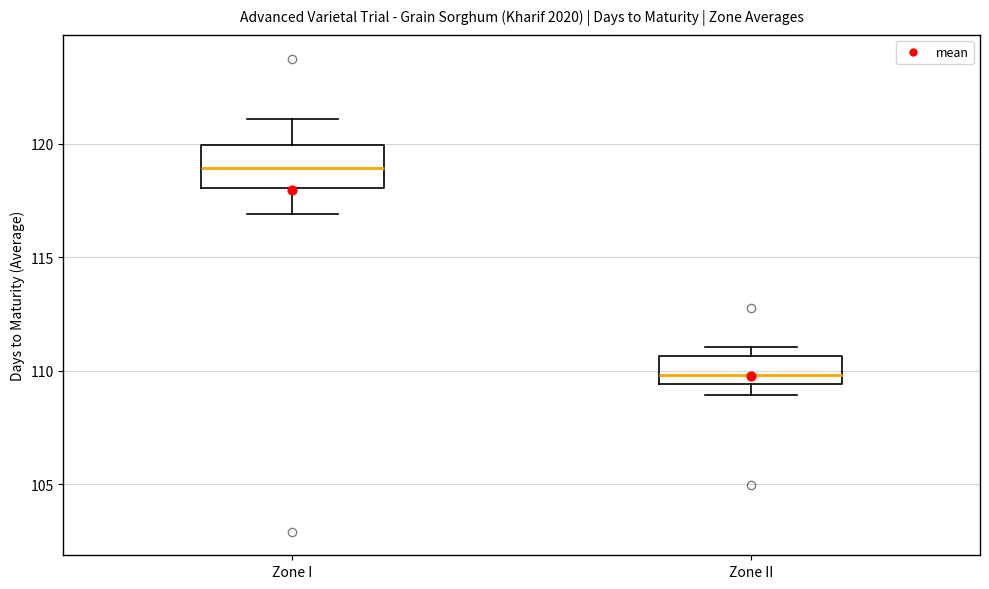

Reading left to right, transcribe this box plot: for each box, give where its median line is, the range the box spans, and where its two whiskers end, as read against the y-axis. The values are not printed on the chart, so give them approximately, as read against the axis.

Zone I: median 119.0, box 118.0 to 120.0, whiskers 117.0 to 121.0
Zone II: median 110.0, box 109.5 to 110.5, whiskers 109.0 to 111.0